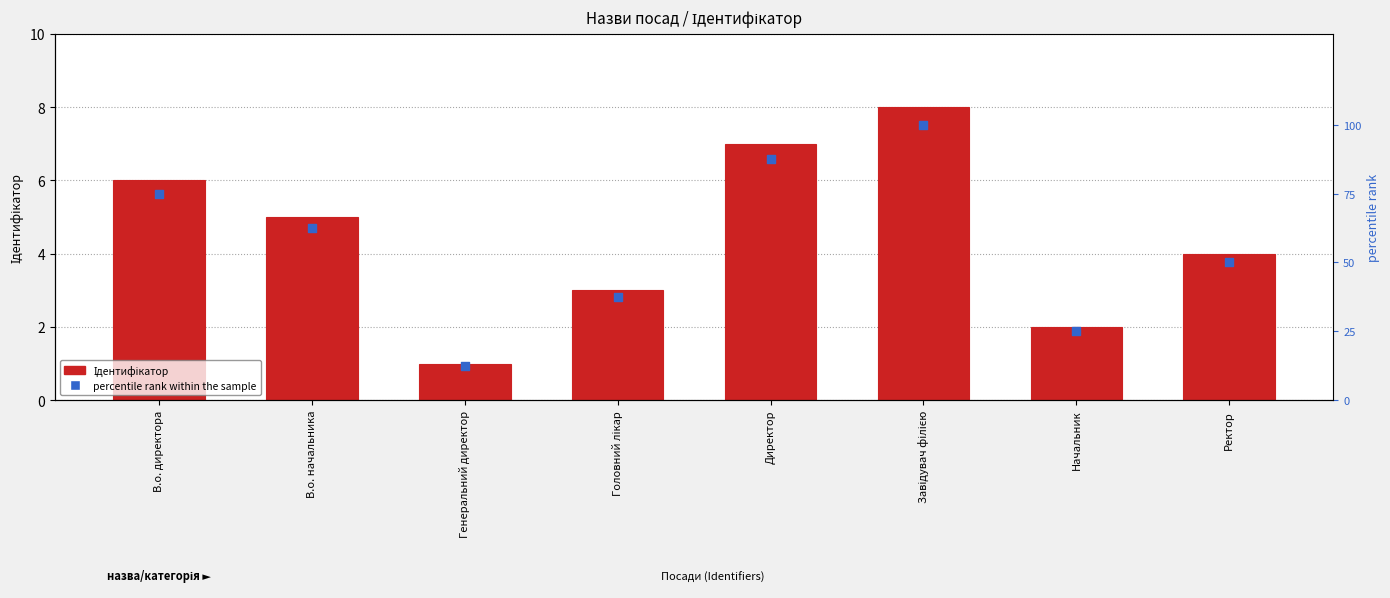

Is the value of percentile rank within the sample at Начальник greater than the value of Ідентифікатор at В.о. начальника?

Yes